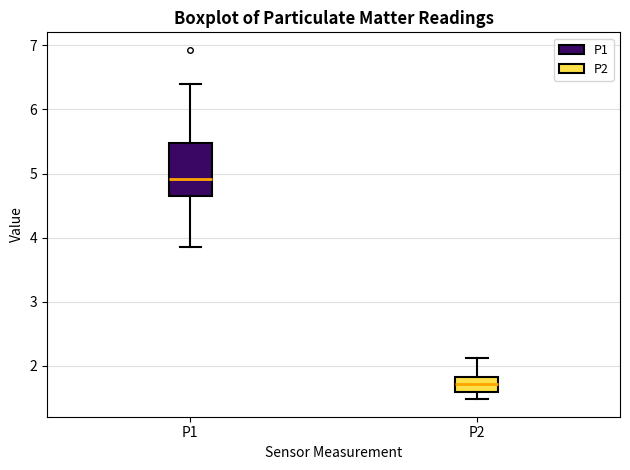

Reading left to right, transcribe this box plot: for each box, give where its median line is, the range the box spans, and where its two whiskers end, as read against the y-axis. The values are not printed on the chart, so give them approximately, as read against the axis.

P1: median 4.9, box 4.7 to 5.5, whiskers 3.9 to 6.4
P2: median 1.7, box 1.6 to 1.8, whiskers 1.5 to 2.1